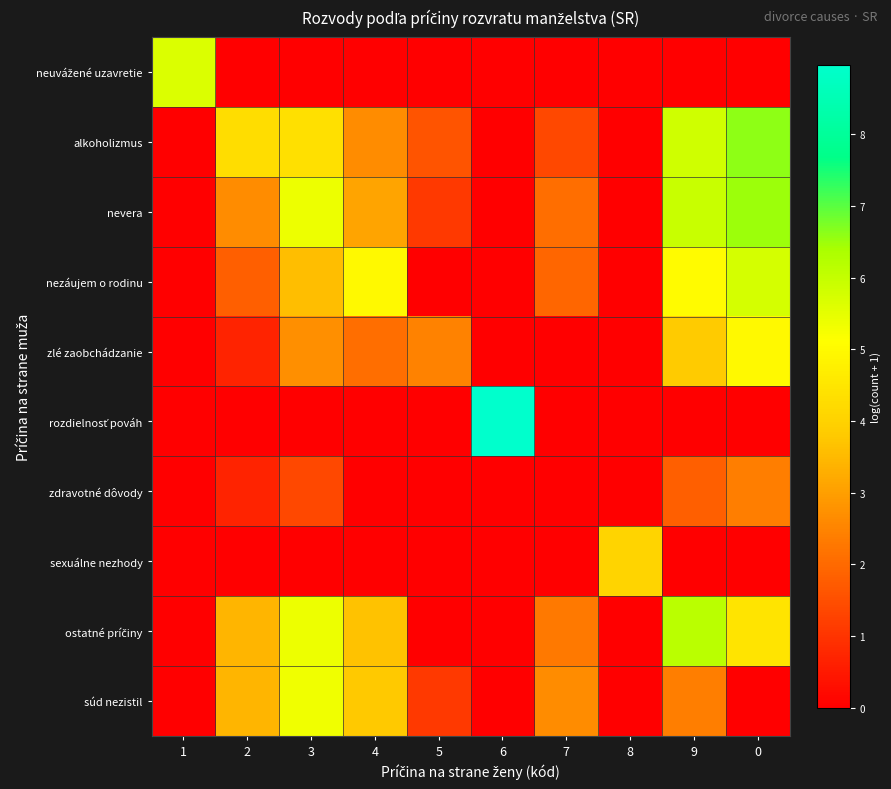

What is the maximum value shown in the chart?

9.0